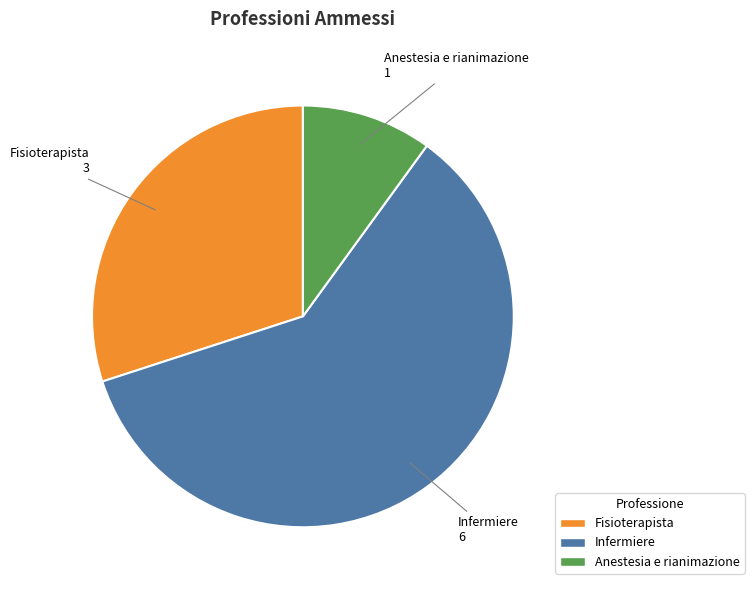

Which category has the biggest portion of the pie?

Infermiere